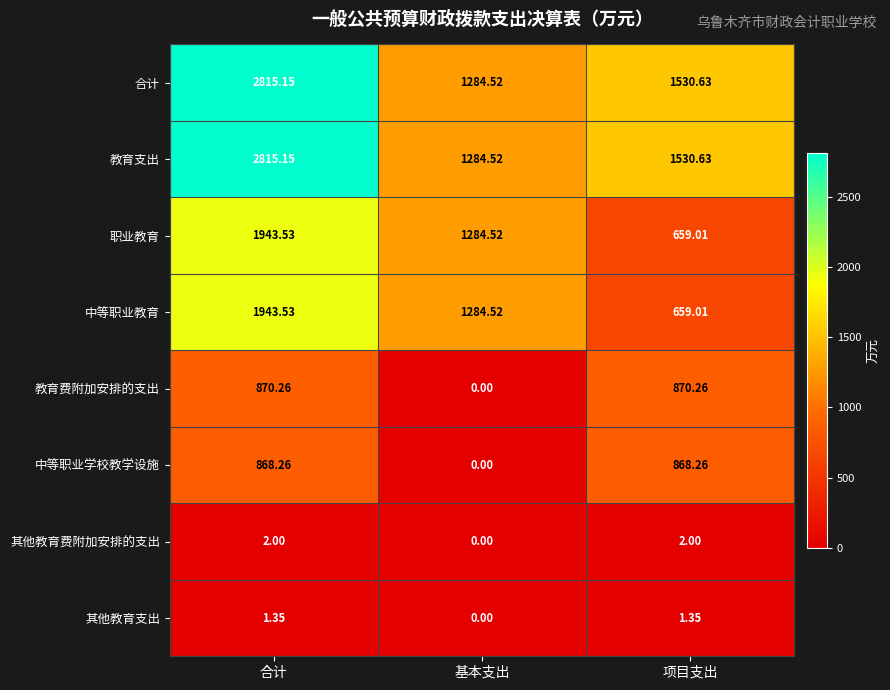

At which category does the chart reach its minimum across all series?

基本支出